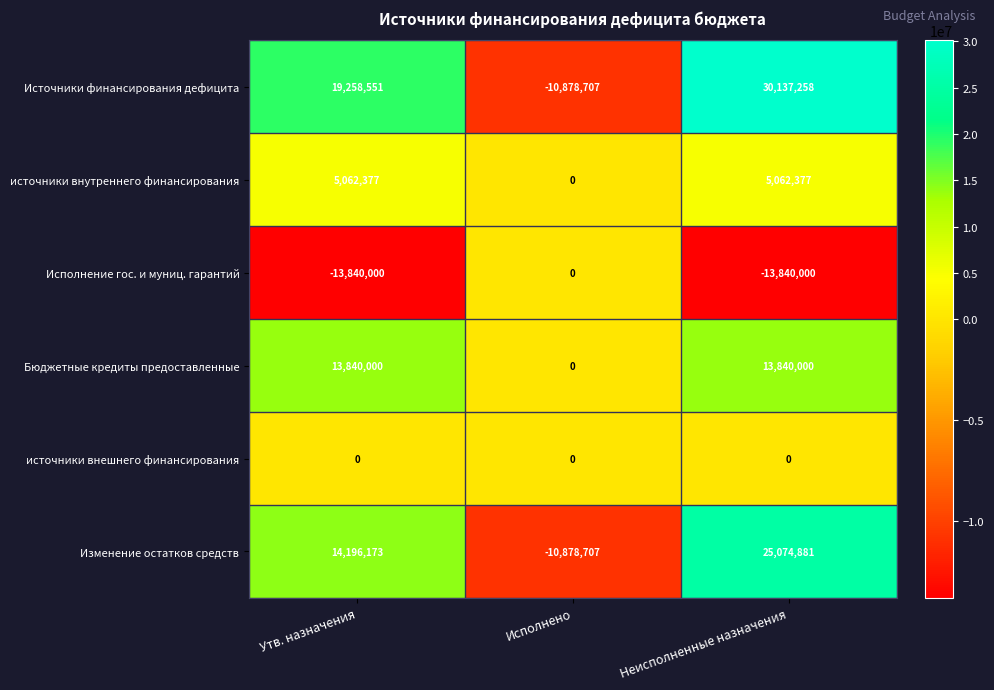

What is the difference between the Источники финансирования дефицита values at Неисполненные назначения and Утв. назначения?

10878707